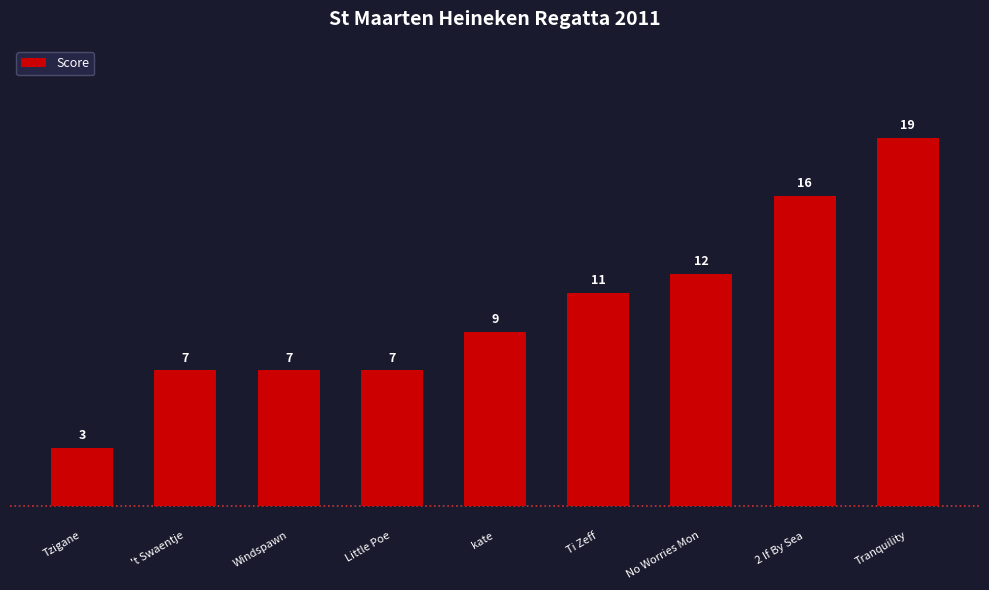

Which label corresponds to the smallest value in the chart?

Tzigane